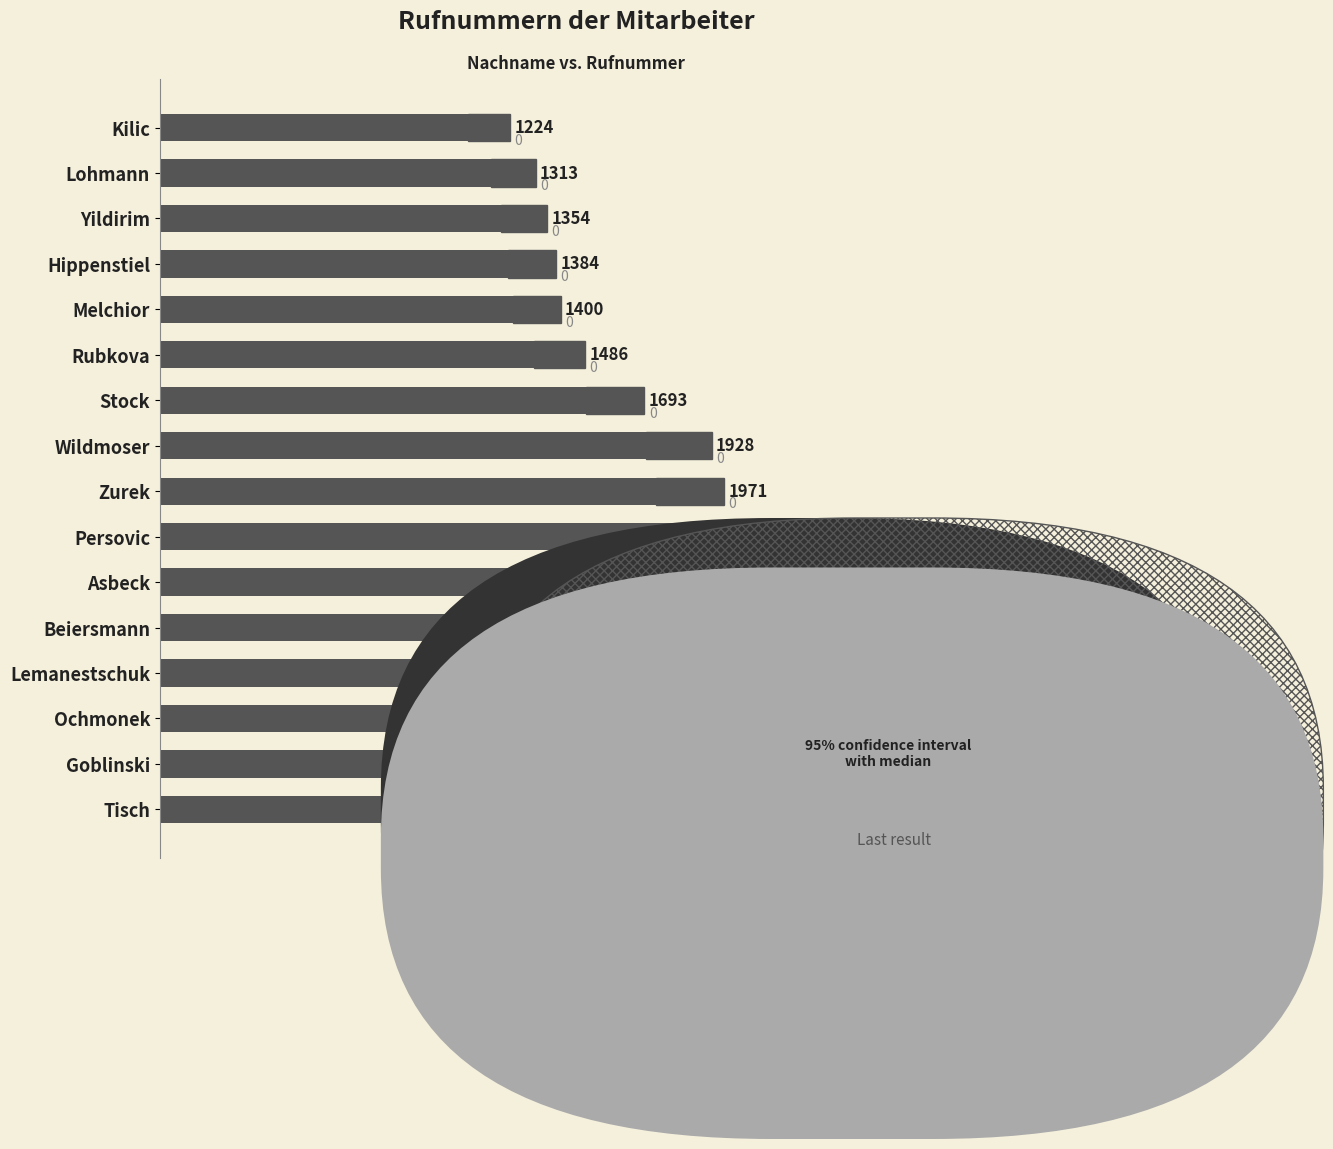

What position from the left is Melchior?

12